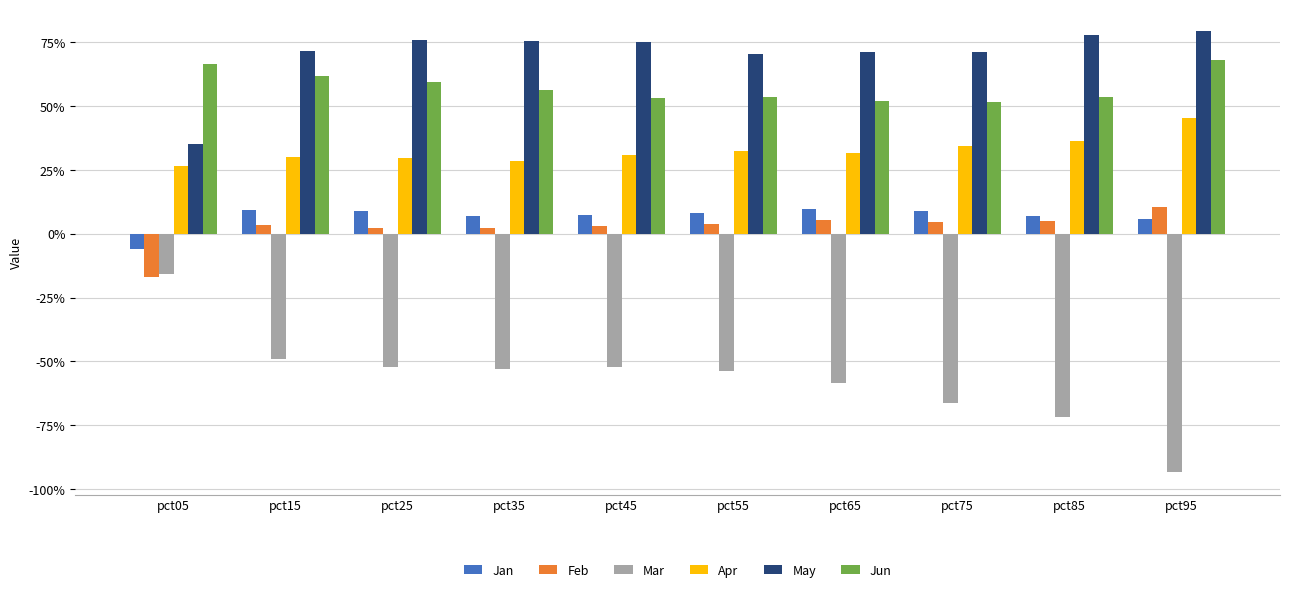

The value of Jun at pct15 is 0.6. True or false?

True